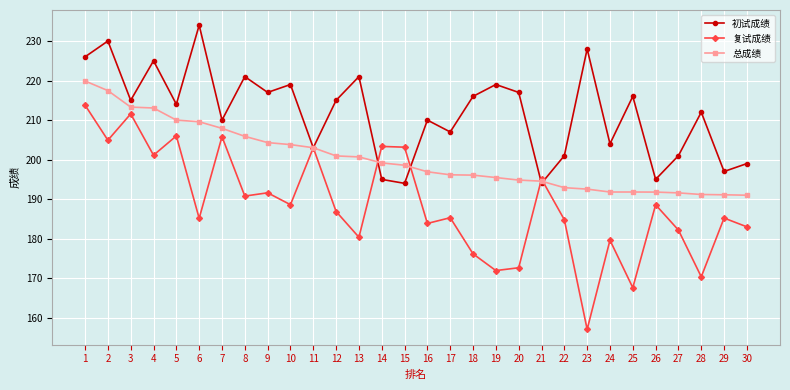

True or false: 复试成绩 has more than 2 interior local peaks.

True